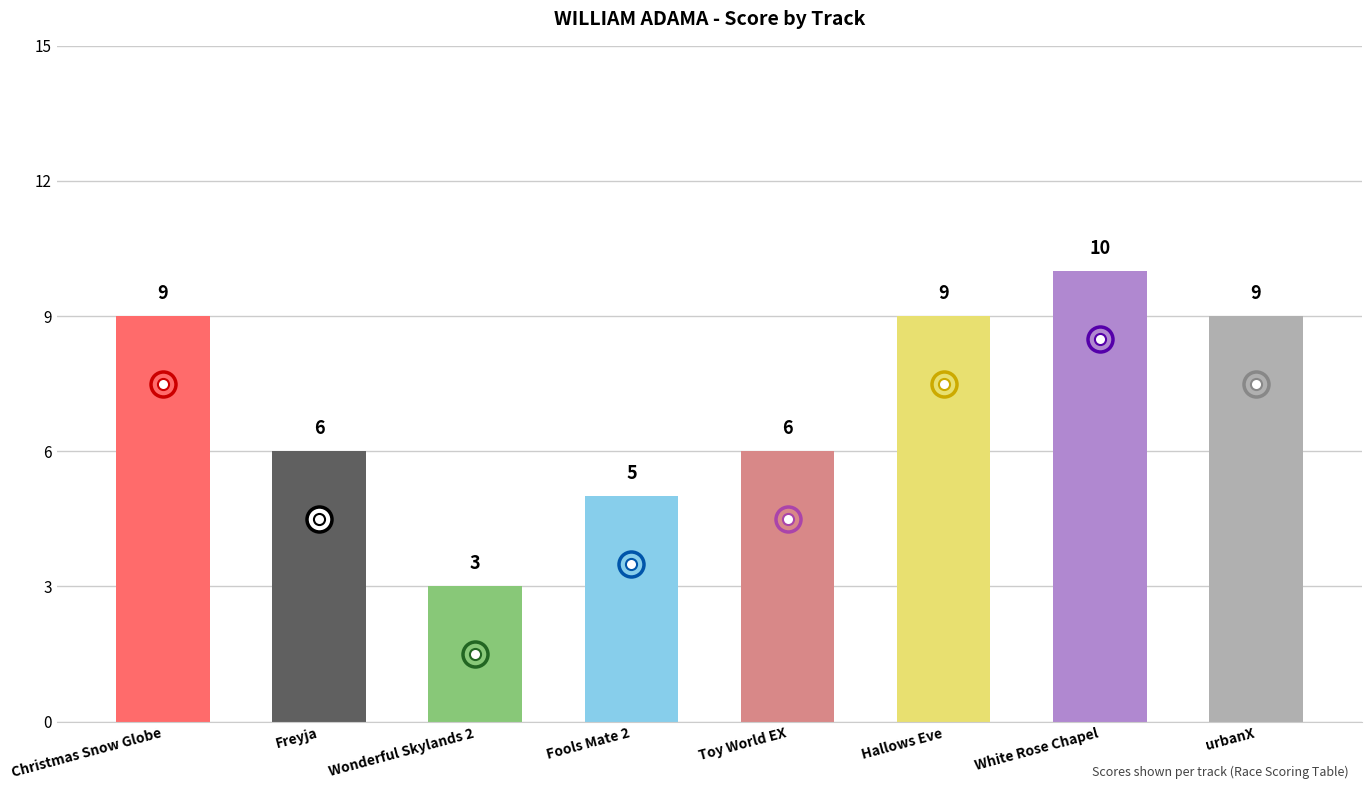

Which category has the lowest value across all series?

Wonderful Skylands 2